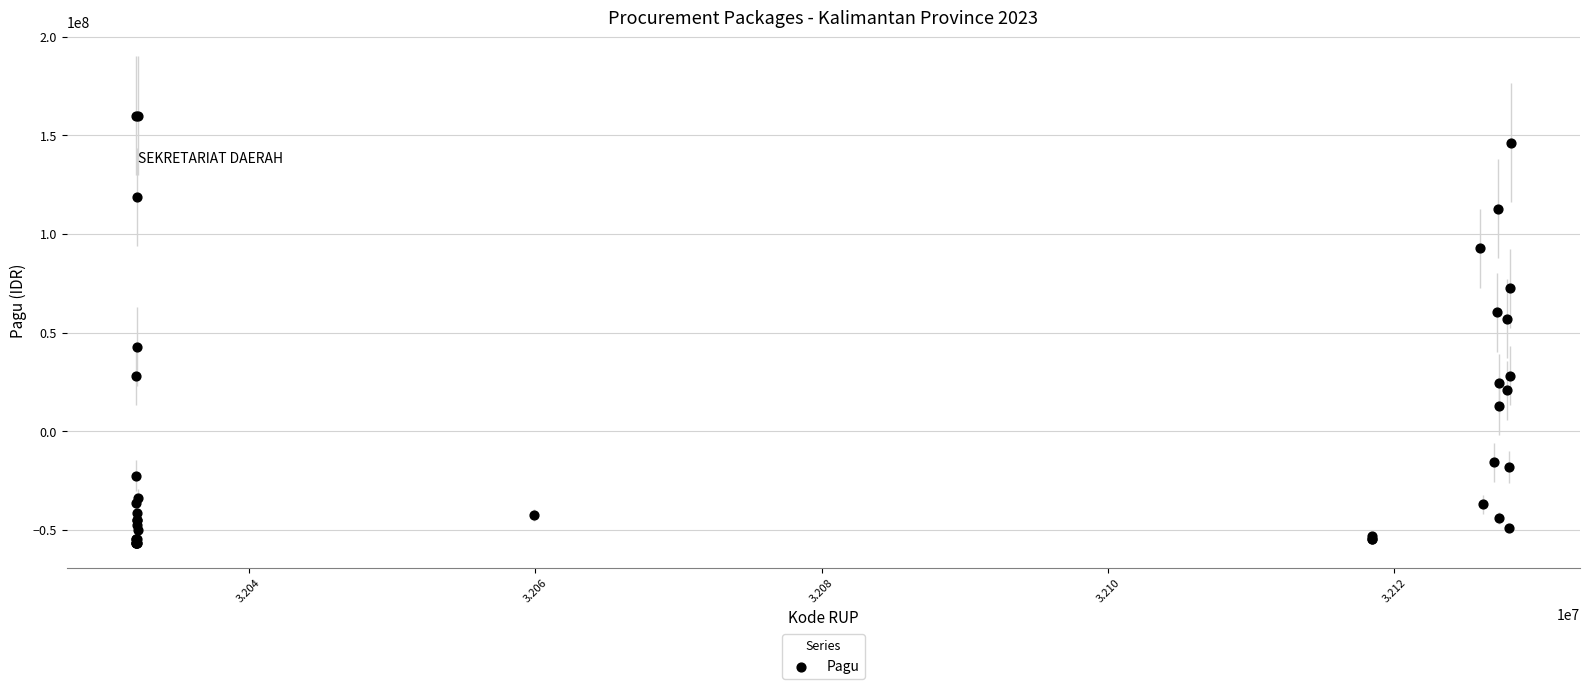

What Y value in the scatter plot is closest to 51665551?

57131551.2